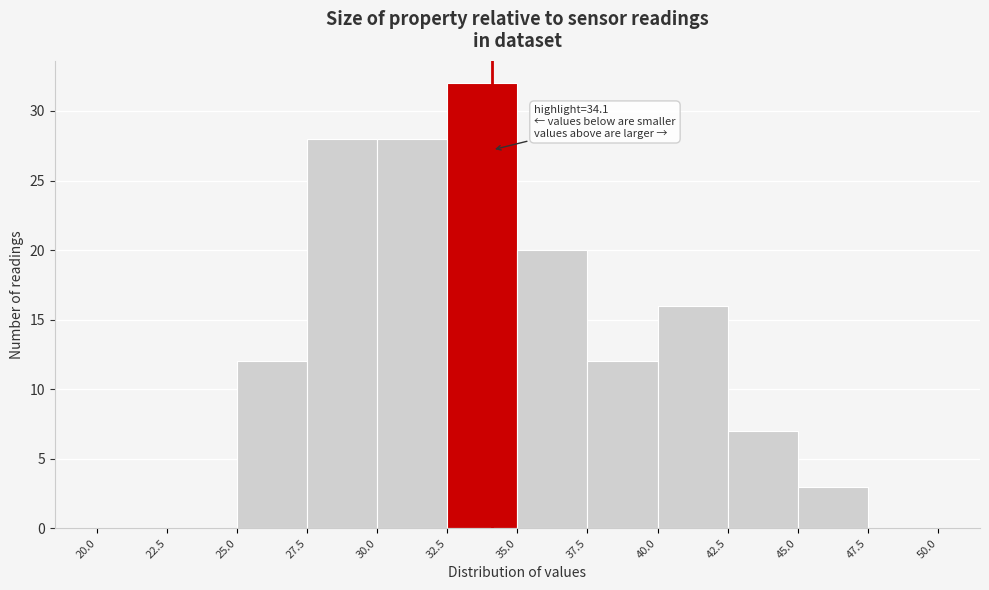

Over which range of the x-axis is the bar tallest?

32.5 to 35.0